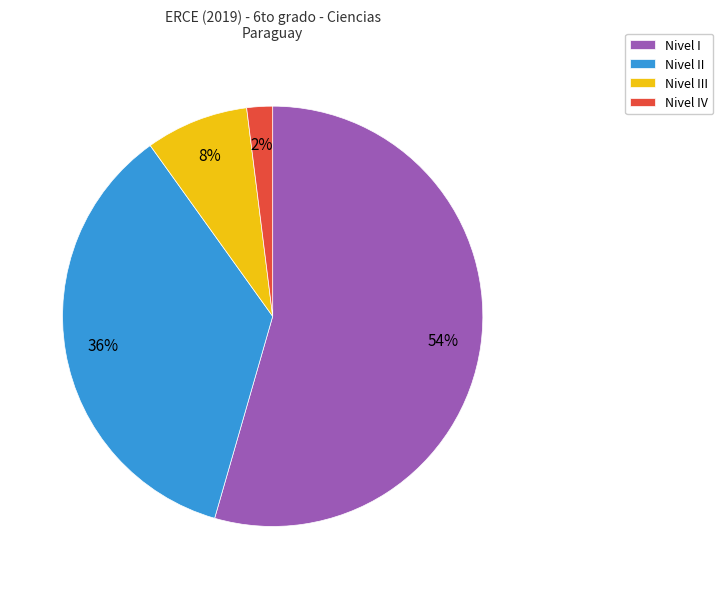

Count the number of slices in the pie.

4